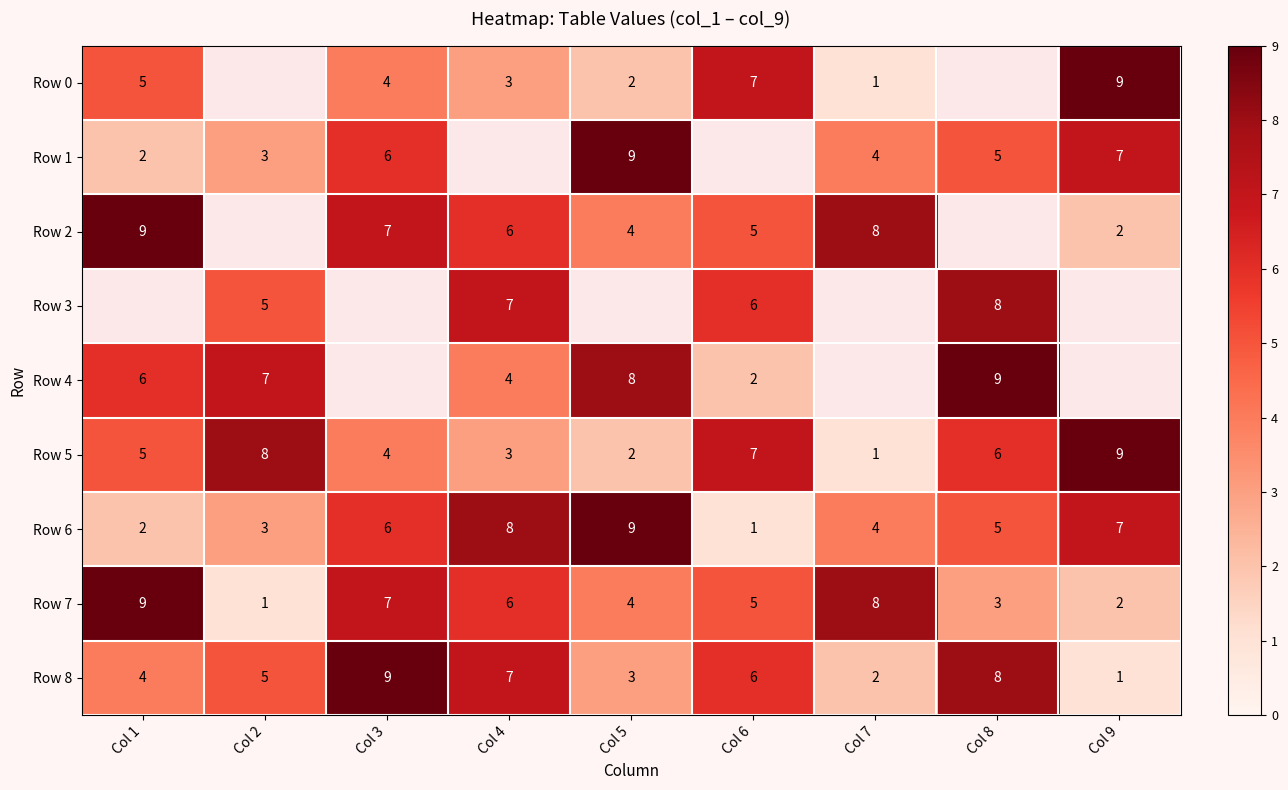

How many data points in Row 7 are less than 5?

4